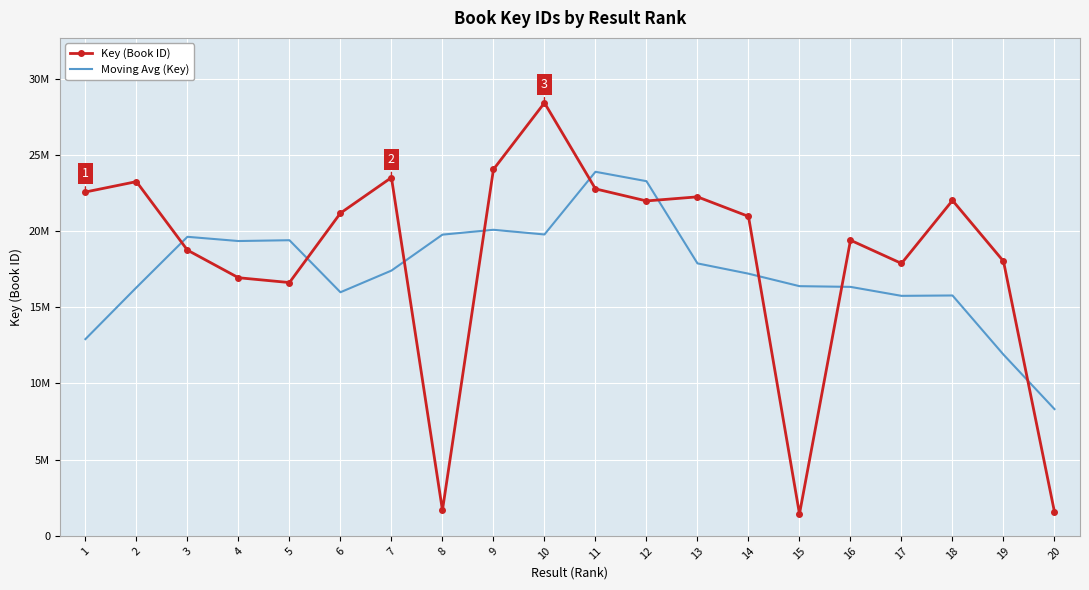

At which category does Key (Book ID) reach its first local valley?

5